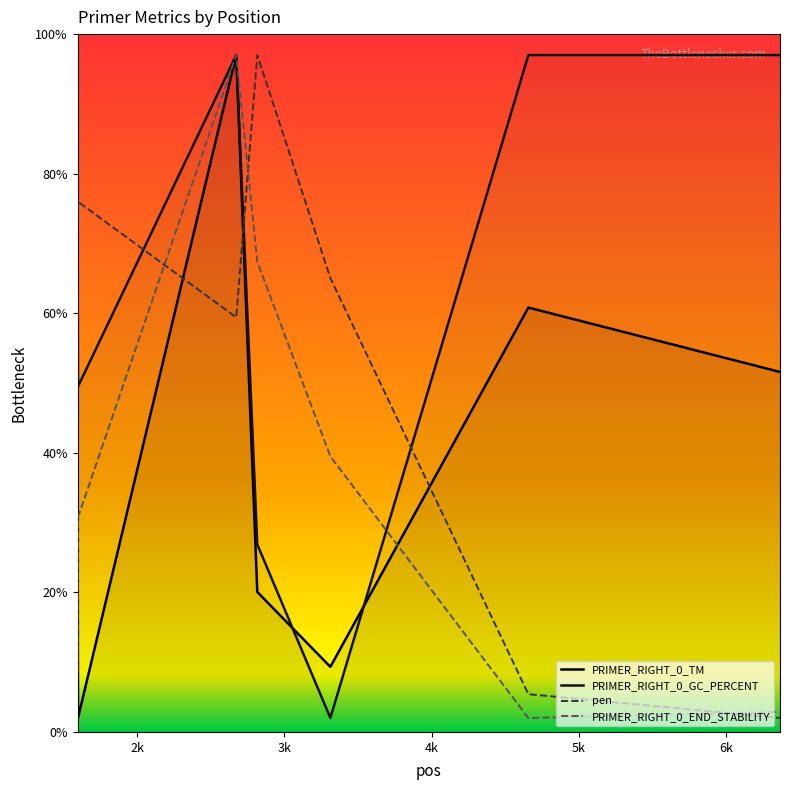

What is the difference between the highest and lowest values at 2674?

37.6